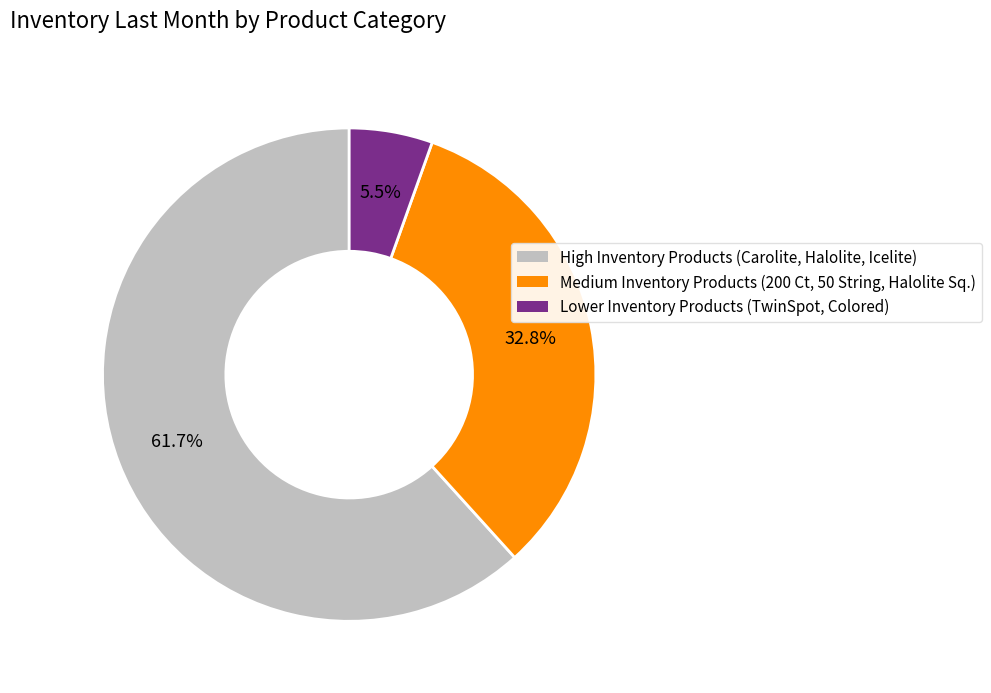

Does any single category account for the majority?

Yes